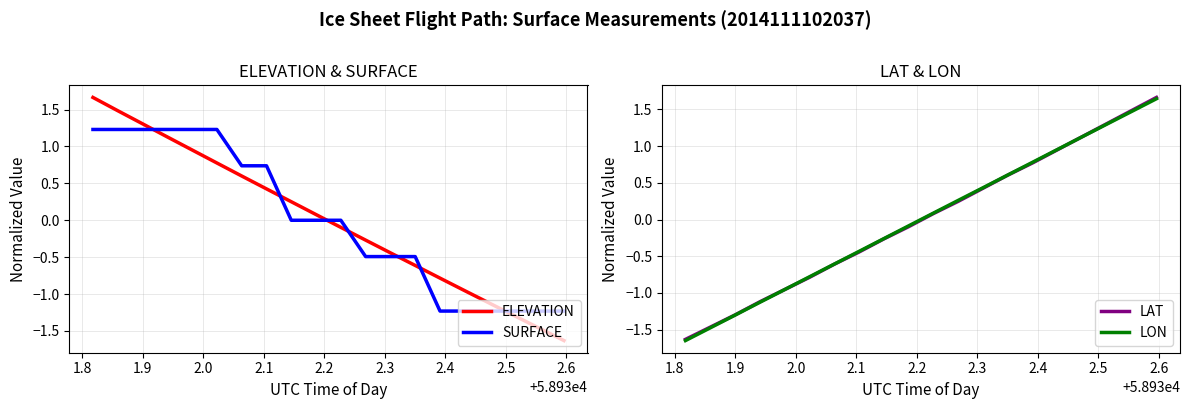

True or false: LAT has more than 2 interior local peaks.

False